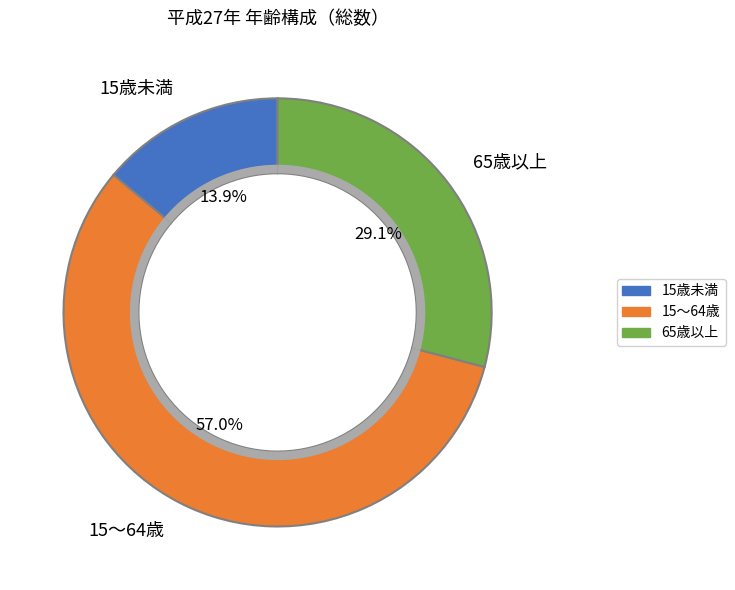

To the nearest percent, what is the difference between the largest and smallest slice percentages?

43%